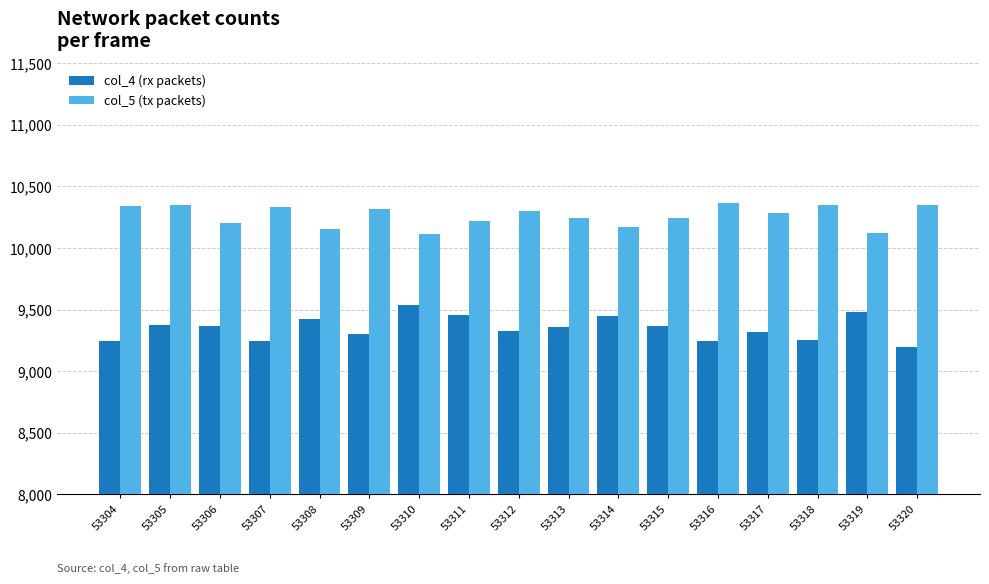

At how many categories does at least one series exceed 9976?

17